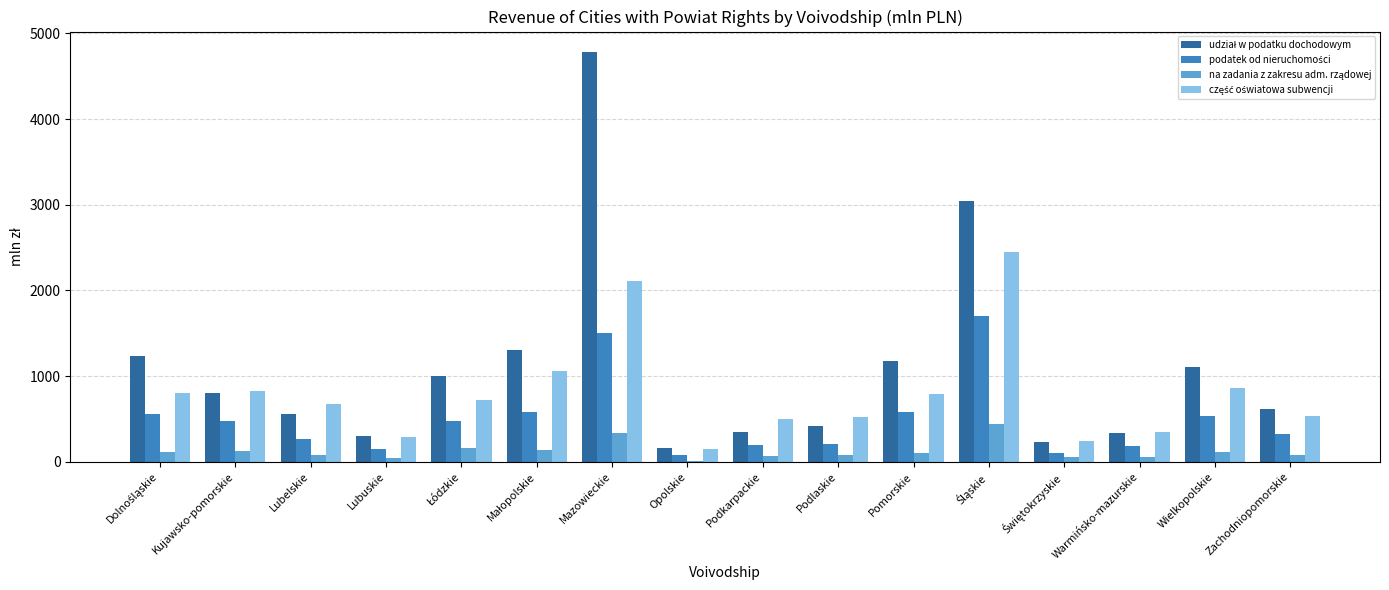

At which category is the sum across all series the highest?

Mazowieckie